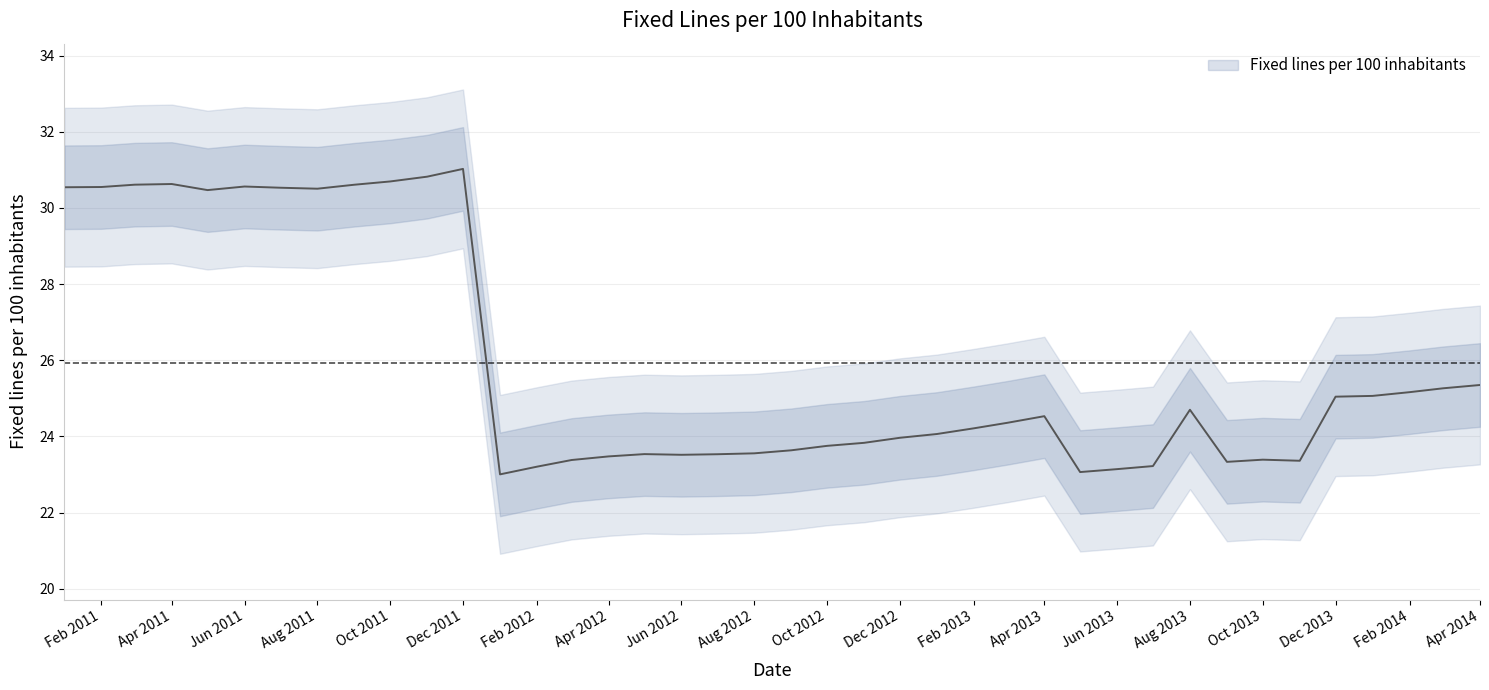

What is the label of the 3rd point from the left?

2011-03-01